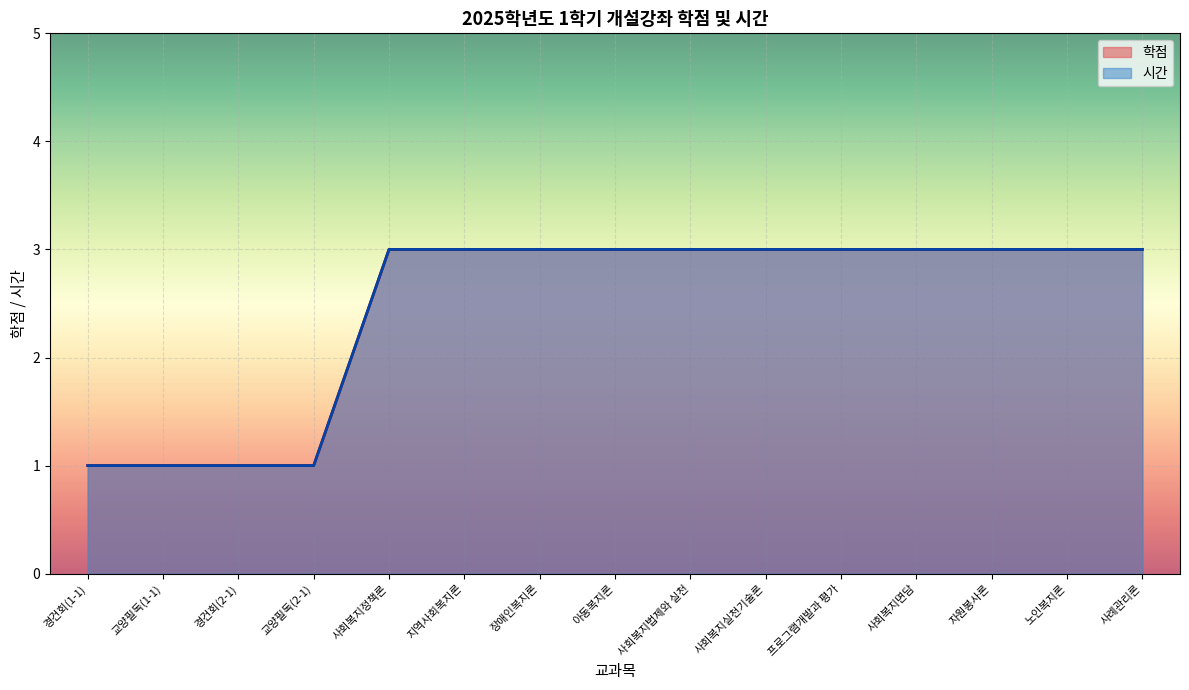

Which has a higher value, 교양필독(1-1) or 경건회(2-1)?

교양필독(1-1)